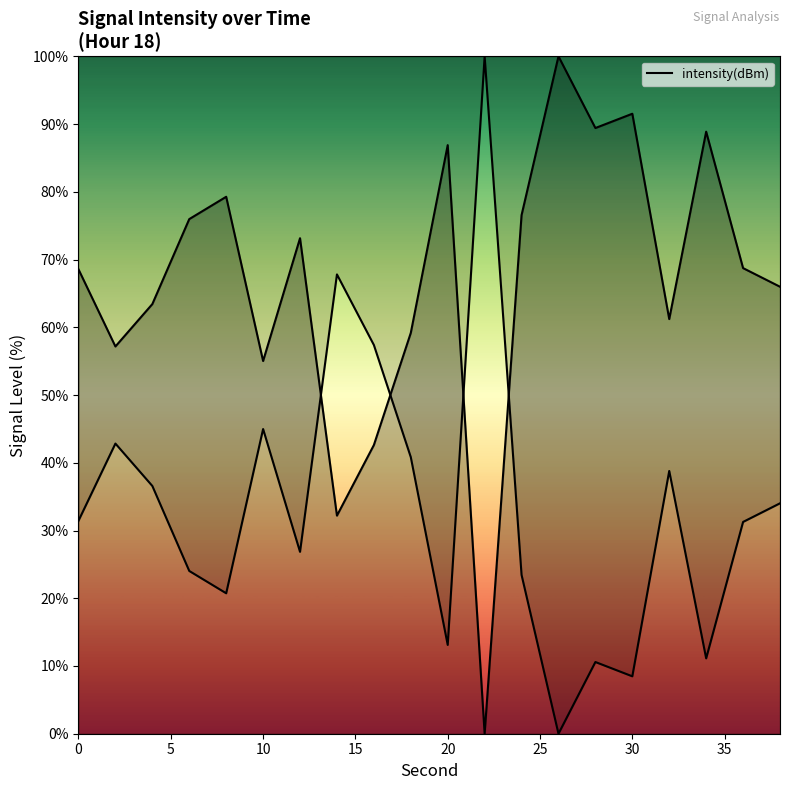

What is the difference between the maximum and minimum values?

100.0